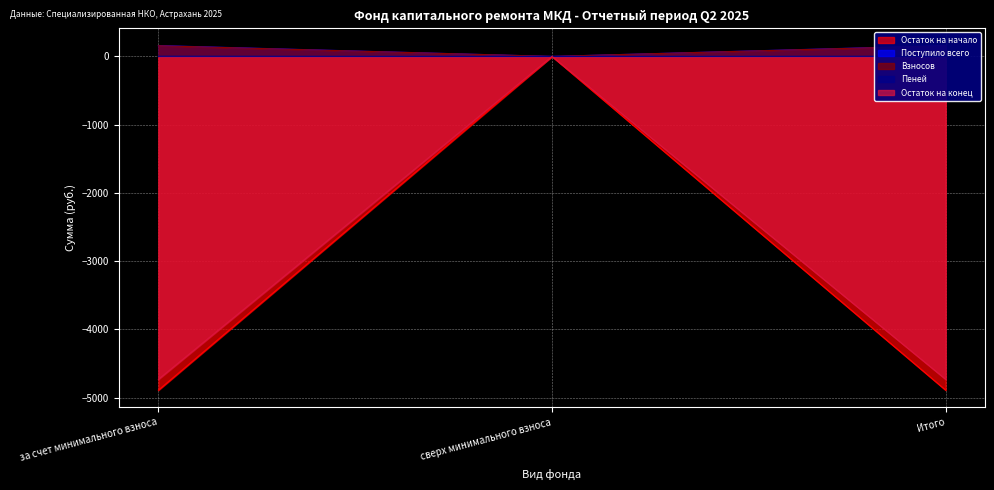

Rank the series at сверх минимального взноса from highest to lowest value.

Остаток на начало, Поступило всего, Взносов, Пеней, Остаток на конец